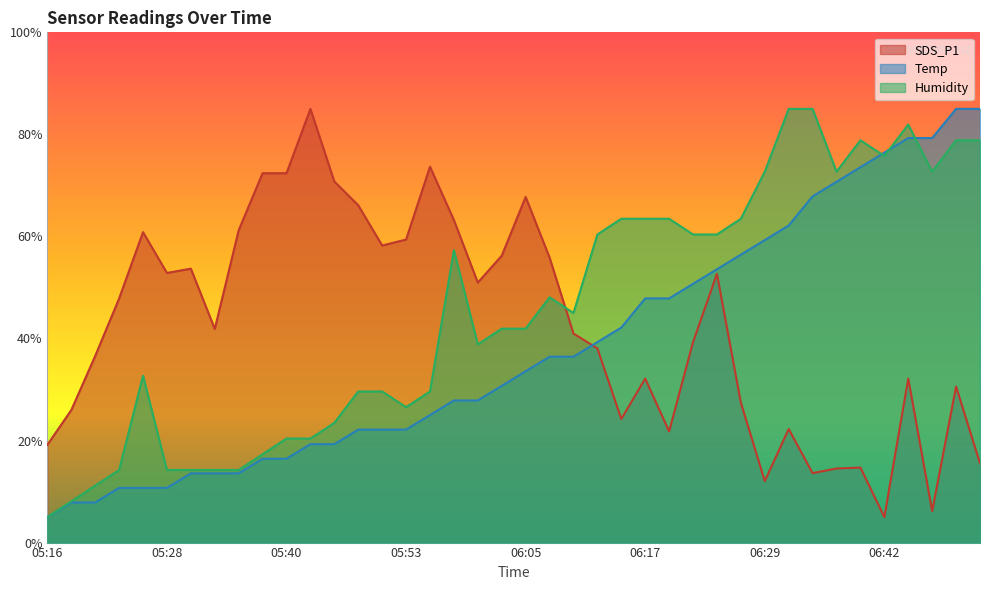

What is the spread (max minus min) of values at 05:55?

48.7